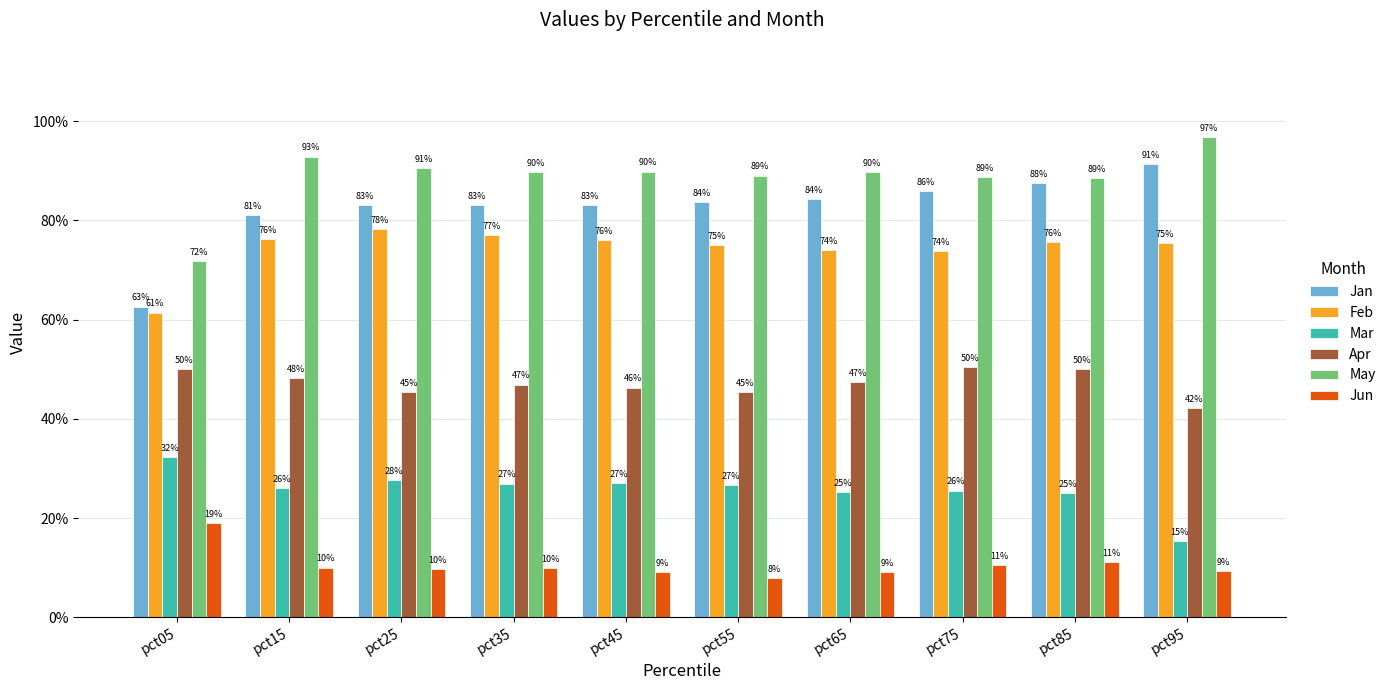

What are all the series names shown in the legend?

Jan, Feb, Mar, Apr, May, Jun